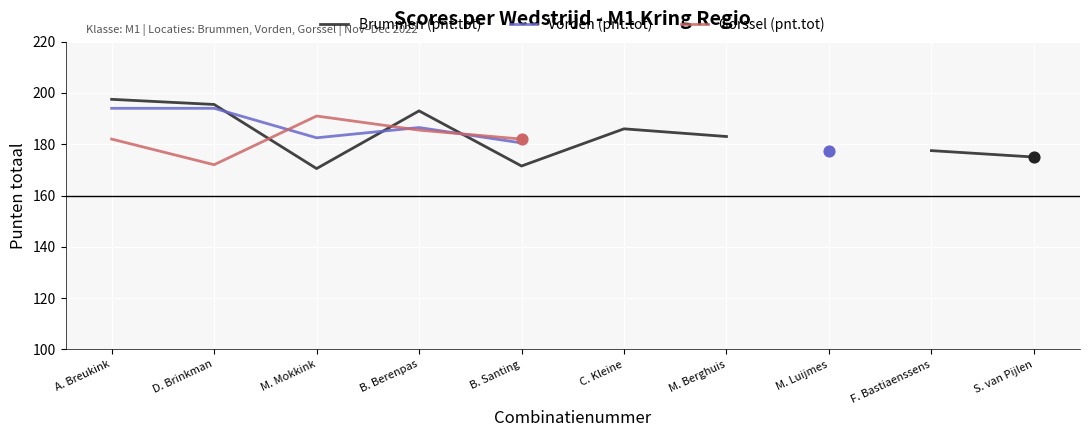

Which series contains the highest Y value?

Brummen (pnt.tot)